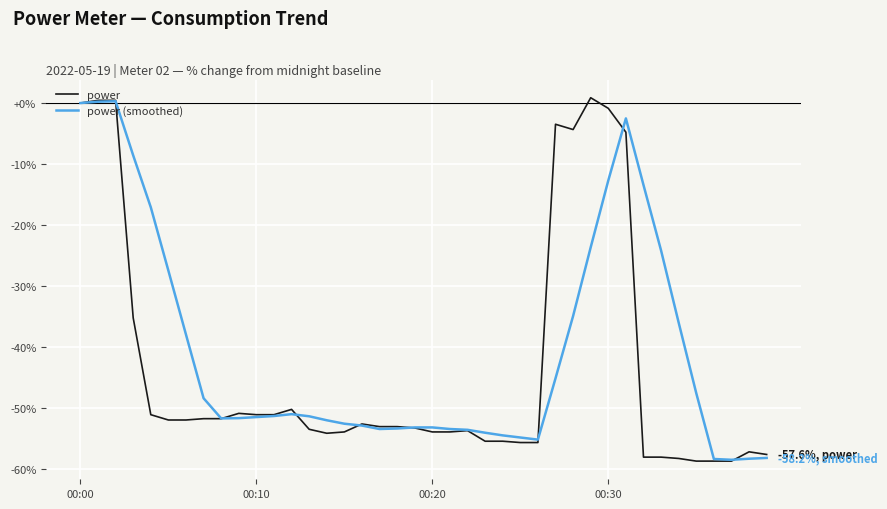

Which series has the largest total across all categories?

power (smoothed)